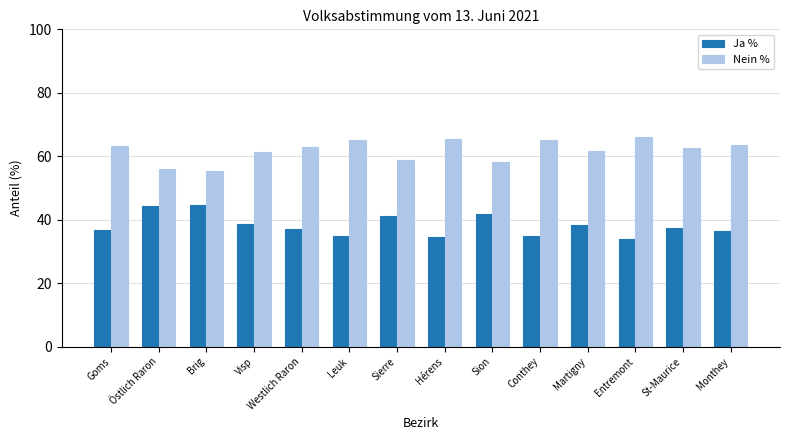

Is it true that Nein % equals 14.4 at Brig?

False